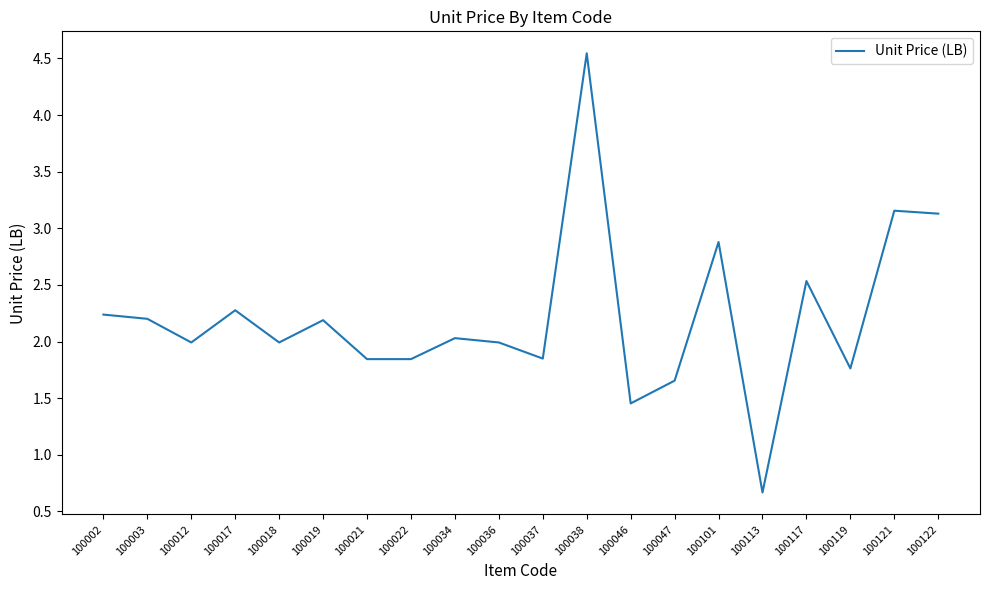

What value does the data have at 100019?

2.2